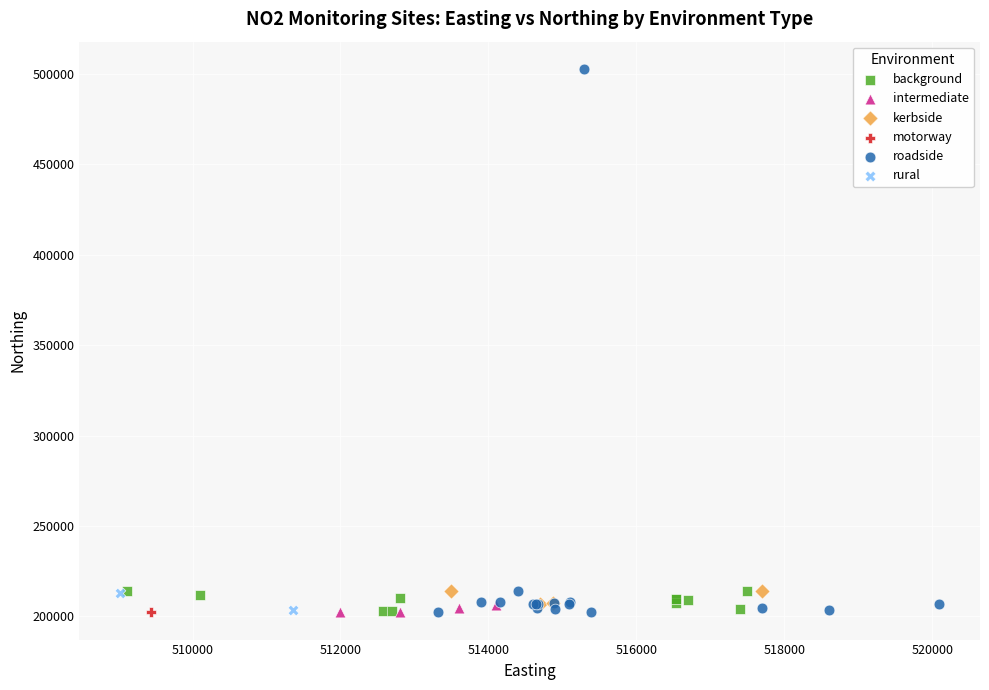

What are all the series names shown in the legend?

background, intermediate, kerbside, motorway, roadside, rural